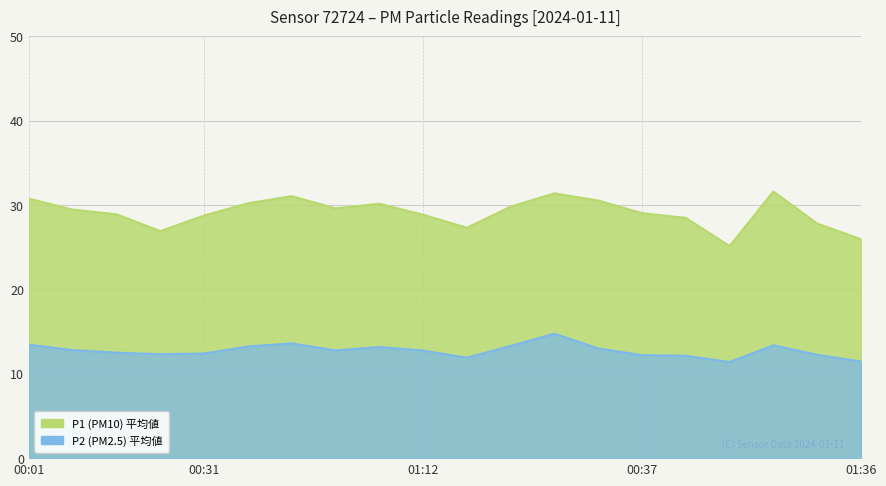

True or false: P2 has more than 2 interior local peaks.

True